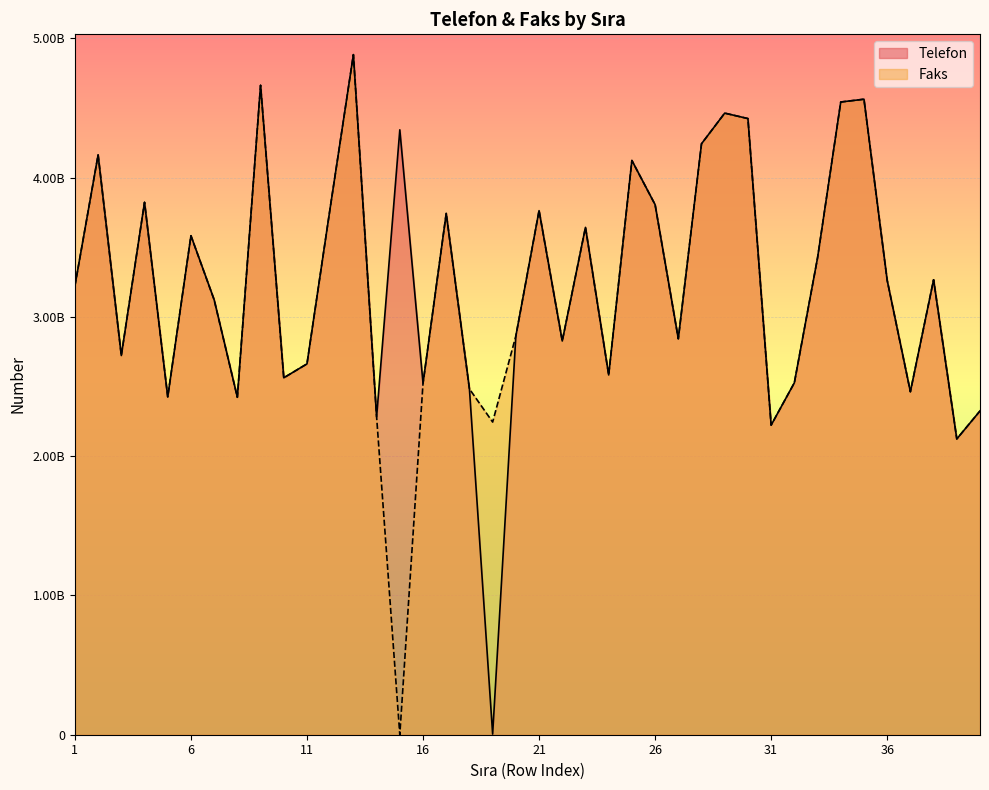

True or false: Telefon has a value of 2722135956 at 3.

True